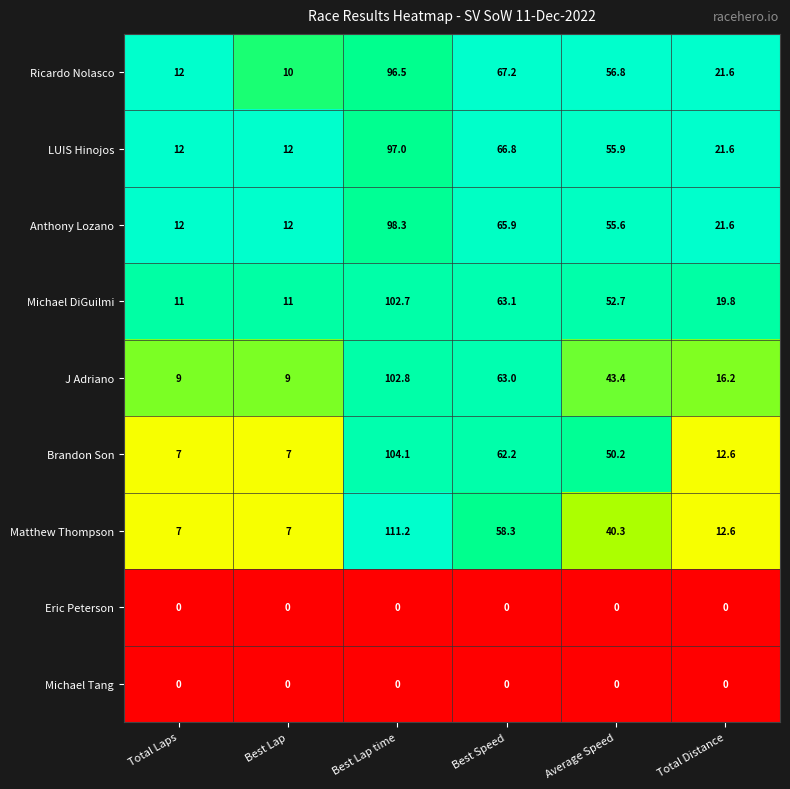

What is the maximum value for Anthony Lozano?

98.3